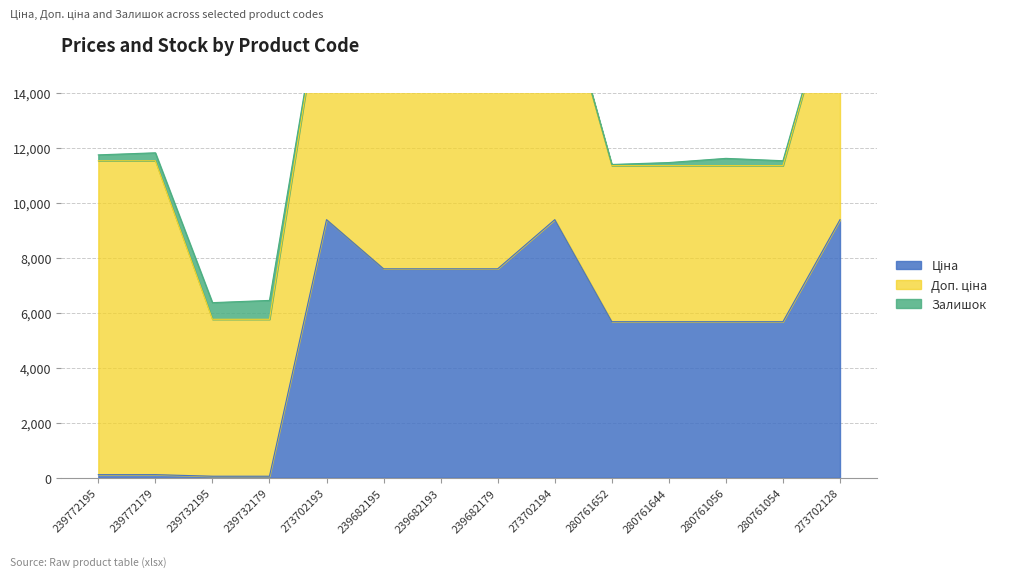

Reading right to left, what are all the values shown in this chart?

Ціна: 9384.0	5673.8	5673.8	5673.8	5673.8	9384.0	7596.5	7596.5	7596.5	9384.0	57.0	57.0	114.1	114.1
Доп. ціна: 9384.0	5673.8	5673.8	5673.8	5673.8	9384.0	7596.5	7596.5	7596.5	9384.0	5705.0	5705.0	11410.0	11410.0
Залишок: 34.0	178.0	264.0	112.0	42.0	18.0	16.0	0.0	40.0	16.0	686.0	605.0	290.0	215.0